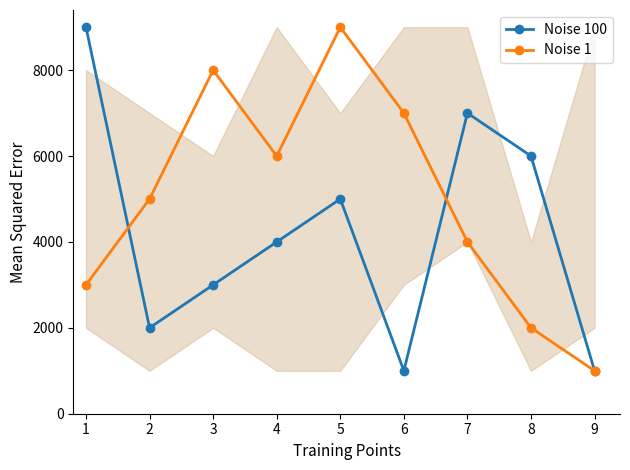

What value does the Noise 100 series have at 4?

4000